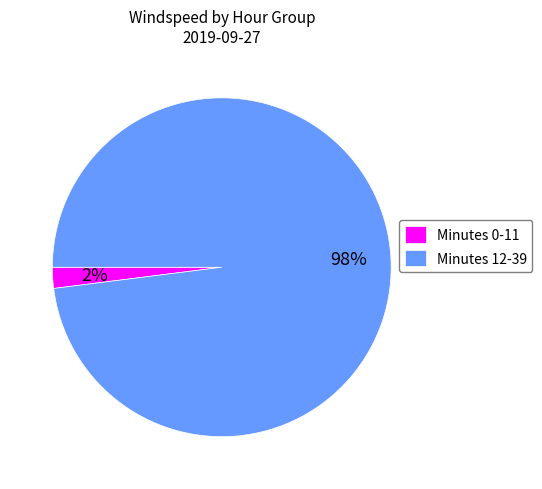

Between Minutes 0-11 and Minutes 12-39, which is larger?

Minutes 12-39